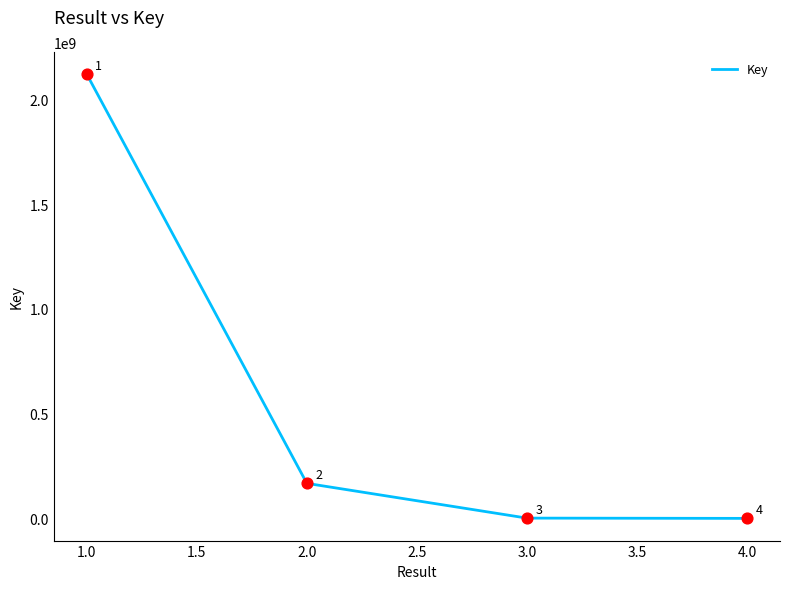

What is the change in value from 3.0 to 4.0?

-1255865